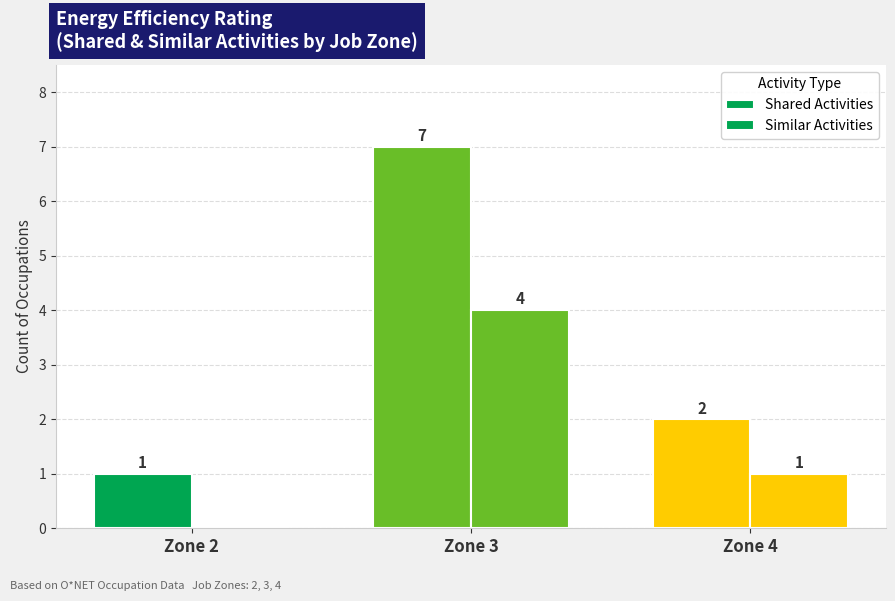

Which category has the lowest value across all series?

Zone 2